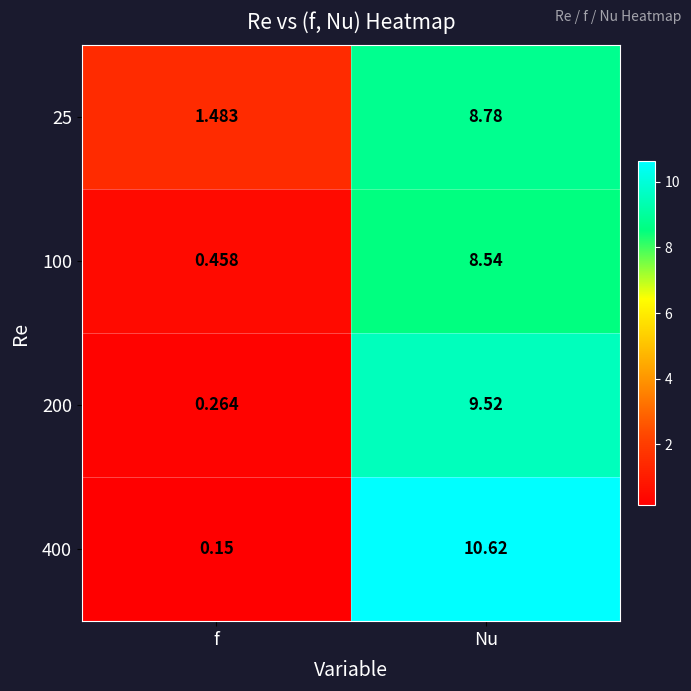

At which label is 100 closest to 4?

f